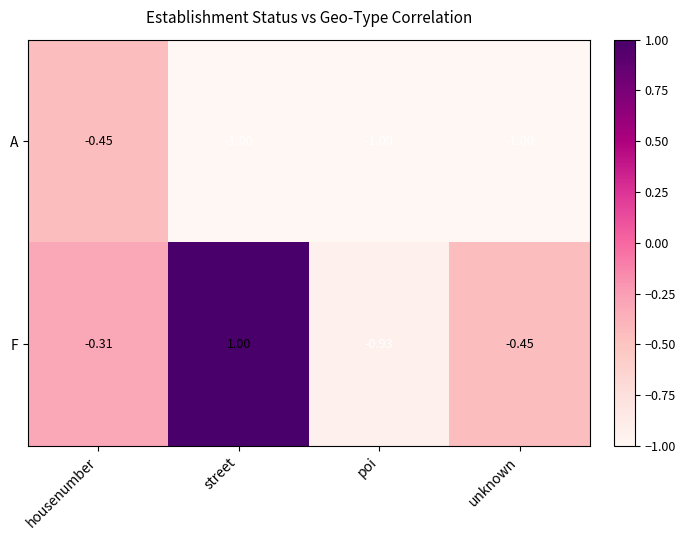

Rank the series by their average value, from highest to lowest.

F, A